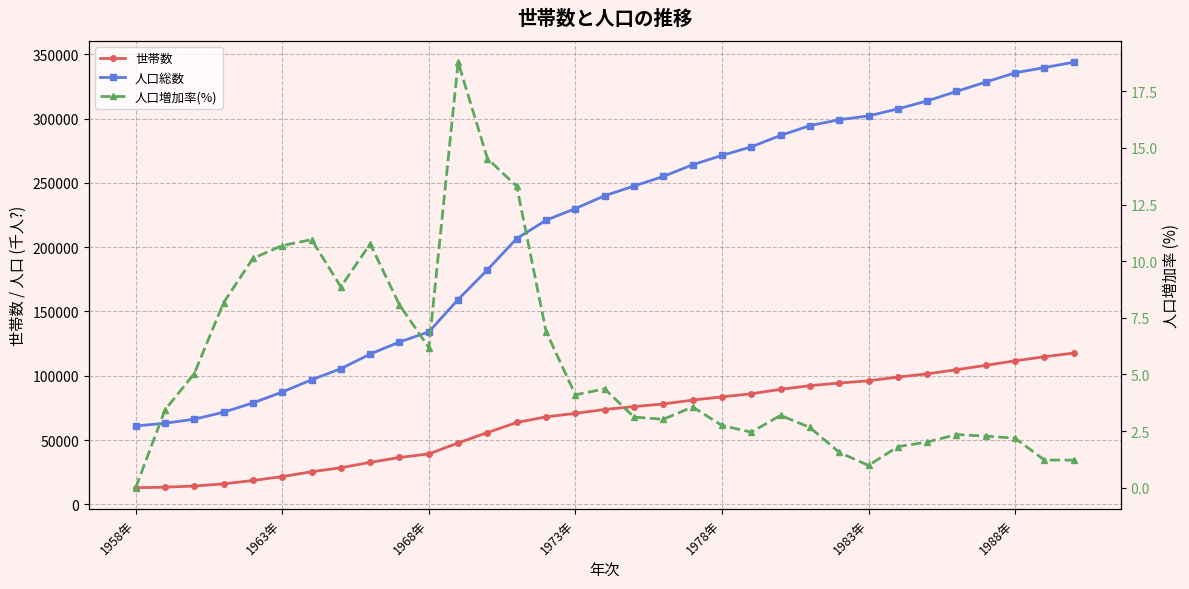

The value of 人口総数 at 16 is 240021.0. True or false?

True